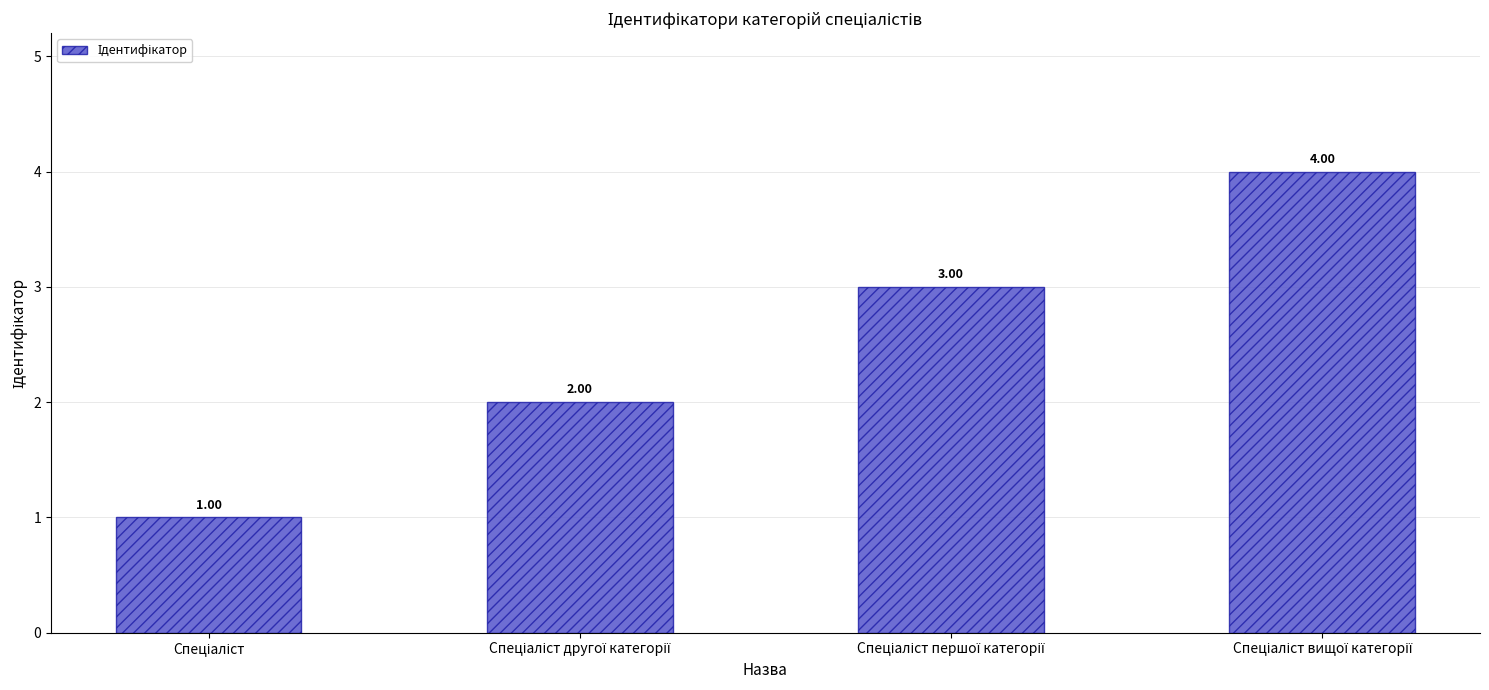

Count the number of data series in this chart.

1